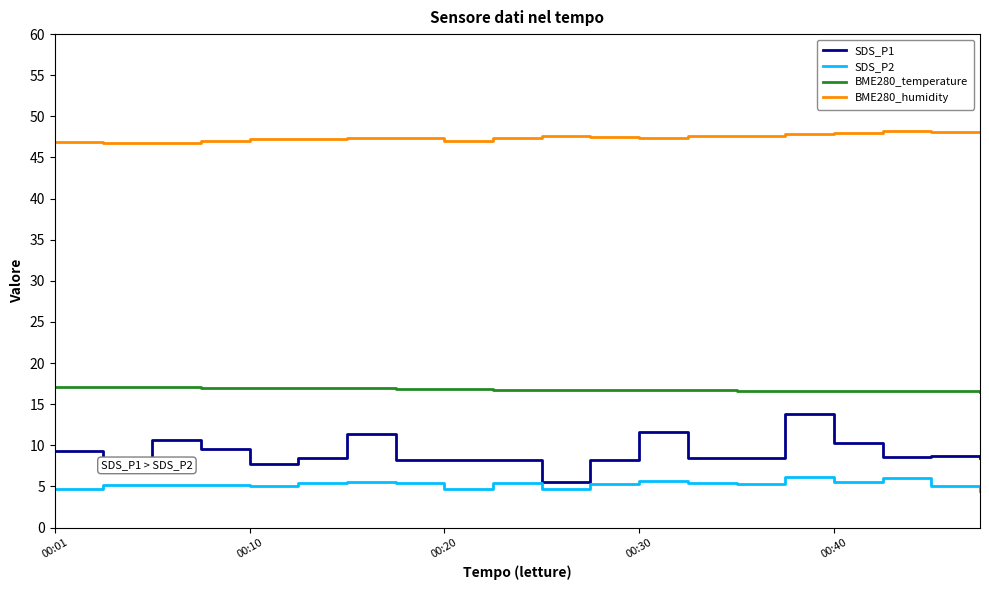

Which series has the largest total across all categories?

BME280_humidity